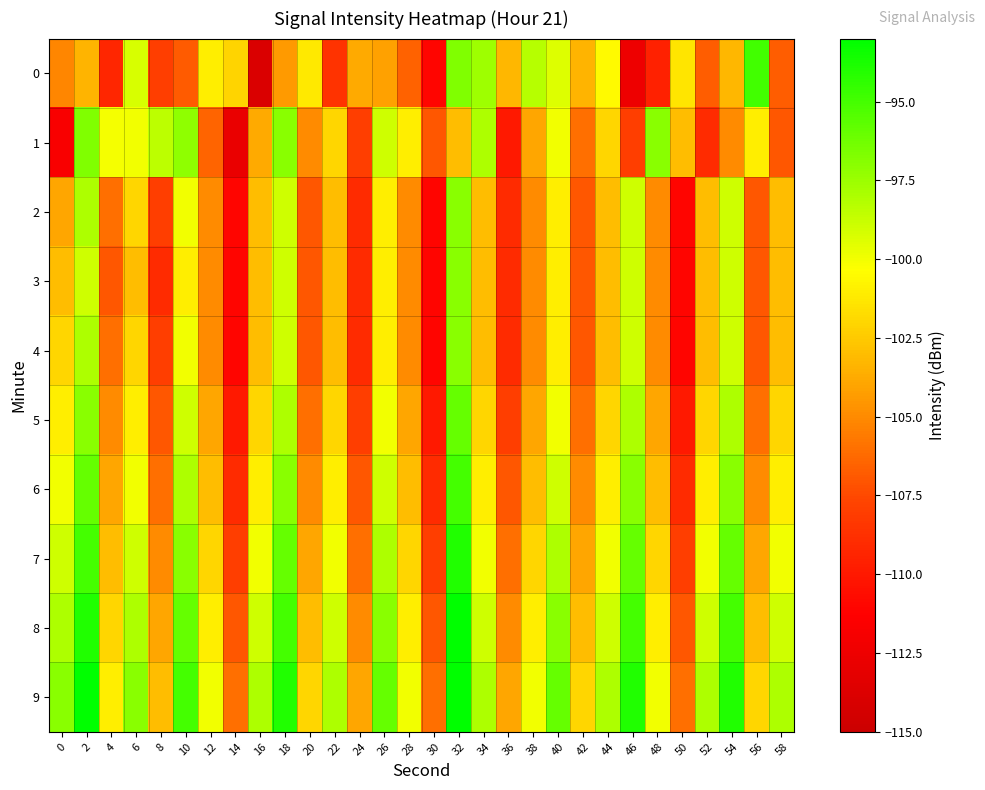

Reading left to right, what are all the values shown in this chart?

0: 0=-105.1	2=-103.3	4=-109.3	6=-99.2	8=-108.0	10=-106.8	12=-101.0	14=-102.1	16=-113.9	18=-104.4	20=-101.2	22=-108.6	24=-103.8	26=-104.1	28=-106.5	30=-111.0	32=-96.7	34=-97.6	36=-103.2	38=-98.3	40=-99.4	42=-103.3	44=-100.5	46=-112.5	48=-109.5	50=-101.4	52=-106.7	54=-103.2	56=-94.9	58=-106.7
1: 0=-111.7	2=-96.7	4=-100.1	6=-100.0	8=-98.4	10=-97.2	12=-106.4	14=-112.8	16=-103.8	18=-97.0	20=-105.0	22=-102.0	24=-108.0	26=-99.0	28=-101.0	30=-107.0	32=-103.0	34=-98.0	36=-110.0	38=-104.0	40=-100.0	42=-106.0	44=-102.0	46=-108.0	48=-97.0	50=-103.0	52=-109.0	54=-105.0	56=-101.0	58=-107.0
2: 0=-104.0	2=-98.0	4=-106.0	6=-102.0	8=-108.0	10=-100.0	12=-105.0	14=-111.0	16=-103.0	18=-99.0	20=-107.0	22=-103.0	24=-109.0	26=-101.0	28=-105.0	30=-111.0	32=-97.0	34=-103.0	36=-109.0	38=-105.0	40=-101.0	42=-107.0	44=-103.0	46=-99.0	48=-105.0	50=-111.0	52=-103.0	54=-99.0	56=-107.0	58=-103.0
3: 0=-103.0	2=-99.0	4=-107.0	6=-103.0	8=-109.0	10=-101.0	12=-105.0	14=-111.0	16=-103.0	18=-99.0	20=-107.0	22=-103.0	24=-109.0	26=-101.0	28=-105.0	30=-111.0	32=-97.0	34=-103.0	36=-109.0	38=-105.0	40=-101.0	42=-107.0	44=-103.0	46=-99.0	48=-105.0	50=-111.0	52=-103.0	54=-99.0	56=-107.0	58=-103.0
4: 0=-102.0	2=-98.0	4=-106.0	6=-102.0	8=-108.0	10=-100.0	12=-105.0	14=-111.0	16=-103.0	18=-99.0	20=-107.0	22=-103.0	24=-109.0	26=-101.0	28=-105.0	30=-111.0	32=-97.0	34=-103.0	36=-109.0	38=-105.0	40=-101.0	42=-107.0	44=-103.0	46=-99.0	48=-105.0	50=-111.0	52=-103.0	54=-99.0	56=-107.0	58=-103.0
5: 0=-101.0	2=-97.0	4=-105.0	6=-101.0	8=-107.0	10=-99.0	12=-104.0	14=-110.0	16=-102.0	18=-98.0	20=-106.0	22=-102.0	24=-108.0	26=-100.0	28=-104.0	30=-110.0	32=-96.0	34=-102.0	36=-108.0	38=-104.0	40=-100.0	42=-106.0	44=-102.0	46=-98.0	48=-104.0	50=-110.0	52=-102.0	54=-98.0	56=-106.0	58=-102.0
6: 0=-100.0	2=-96.0	4=-104.0	6=-100.0	8=-106.0	10=-98.0	12=-103.0	14=-109.0	16=-101.0	18=-97.0	20=-105.0	22=-101.0	24=-107.0	26=-99.0	28=-103.0	30=-109.0	32=-95.0	34=-101.0	36=-107.0	38=-103.0	40=-99.0	42=-105.0	44=-101.0	46=-97.0	48=-103.0	50=-109.0	52=-101.0	54=-97.0	56=-105.0	58=-101.0
7: 0=-99.0	2=-95.0	4=-103.0	6=-99.0	8=-105.0	10=-97.0	12=-102.0	14=-108.0	16=-100.0	18=-96.0	20=-104.0	22=-100.0	24=-106.0	26=-98.0	28=-102.0	30=-108.0	32=-94.0	34=-100.0	36=-106.0	38=-102.0	40=-98.0	42=-104.0	44=-100.0	46=-96.0	48=-102.0	50=-108.0	52=-100.0	54=-96.0	56=-104.0	58=-100.0
8: 0=-98.0	2=-94.0	4=-102.0	6=-98.0	8=-104.0	10=-96.0	12=-101.0	14=-107.0	16=-99.0	18=-95.0	20=-103.0	22=-99.0	24=-105.0	26=-97.0	28=-101.0	30=-107.0	32=-93.0	34=-99.0	36=-105.0	38=-101.0	40=-97.0	42=-103.0	44=-99.0	46=-95.0	48=-101.0	50=-107.0	52=-99.0	54=-95.0	56=-103.0	58=-99.0
9: 0=-97.0	2=-93.0	4=-101.0	6=-97.0	8=-103.0	10=-95.0	12=-100.0	14=-106.0	16=-98.0	18=-94.0	20=-102.0	22=-98.0	24=-104.0	26=-96.0	28=-100.0	30=-106.0	32=-92.0	34=-98.0	36=-104.0	38=-100.0	40=-96.0	42=-102.0	44=-98.0	46=-94.0	48=-100.0	50=-106.0	52=-98.0	54=-94.0	56=-102.0	58=-98.0